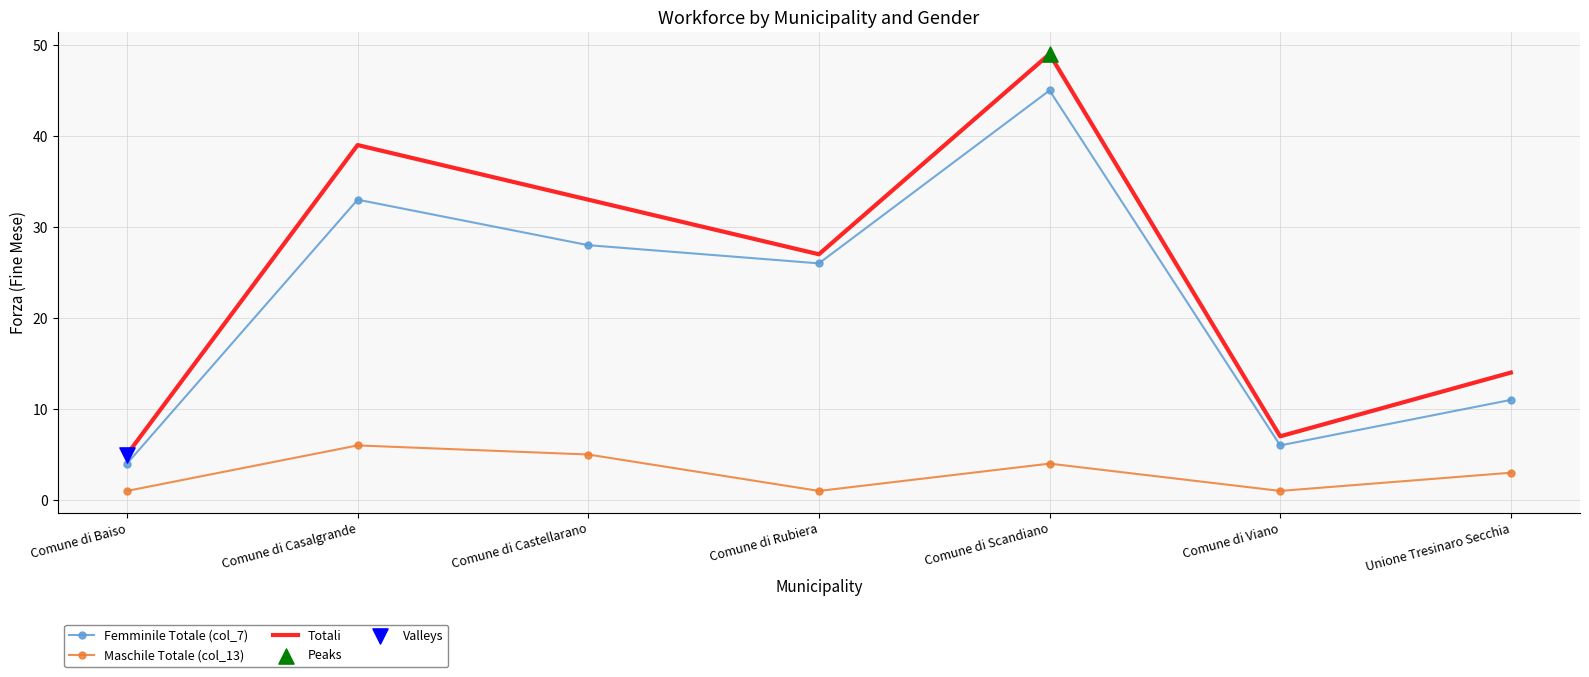

Is the value of Femminile Totale (col_7) at Comune di Castellarano greater than the value of Maschile Totale (col_13) at Comune di Scandiano?

Yes